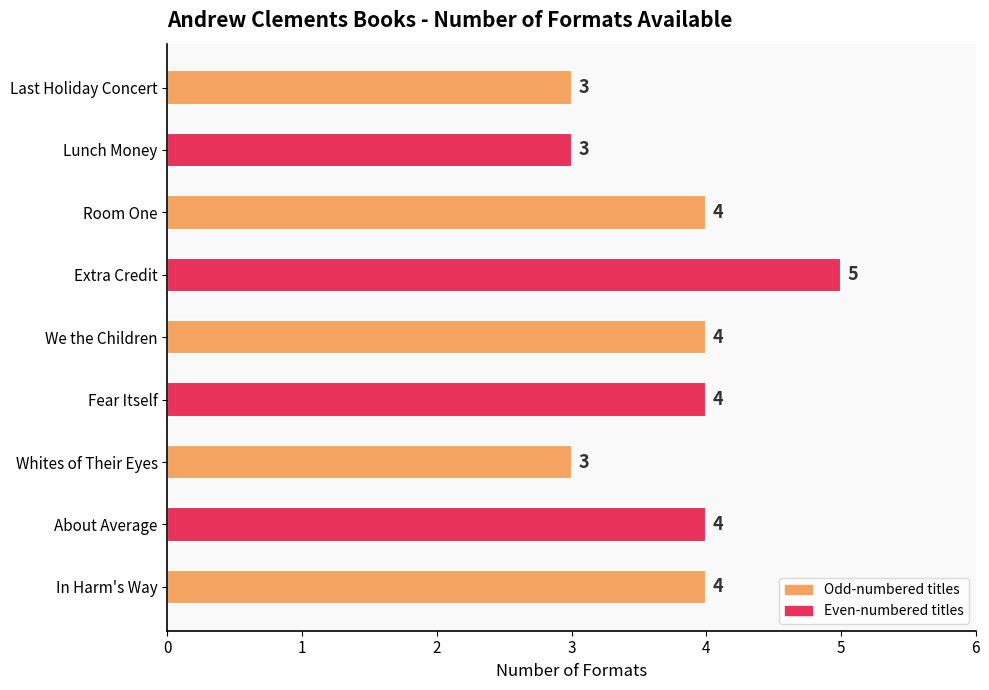

Approximately how many times larger is the value at Room One compared to Lunch Money?

1.3